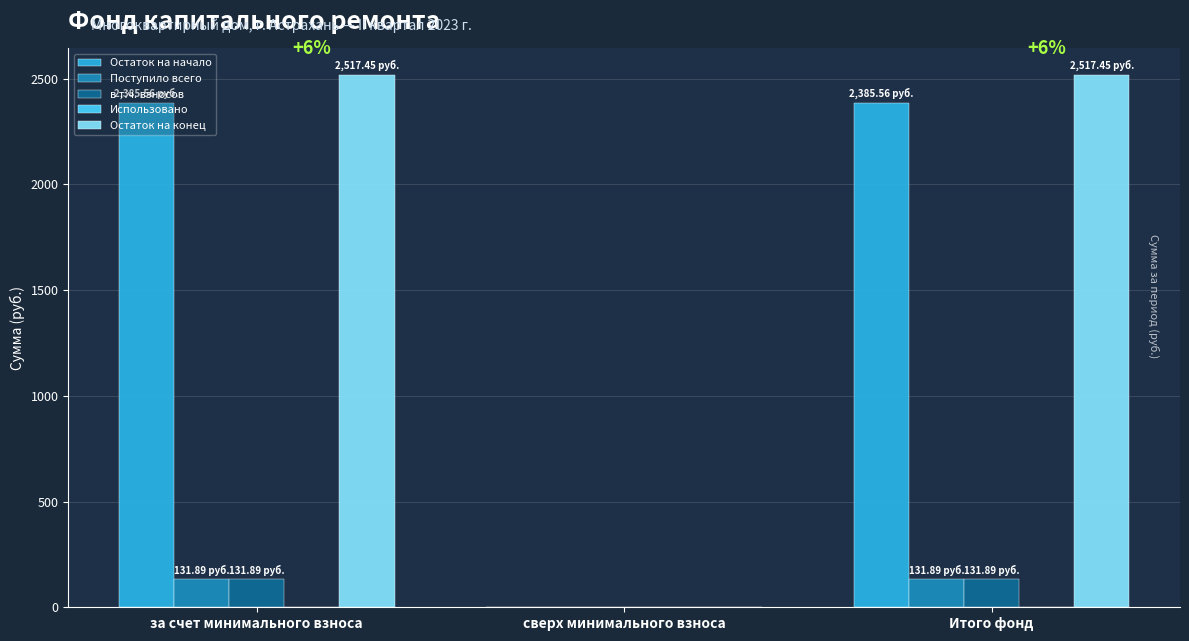

Is the value of Остаток на начало at Итого фонд greater than the value of Остаток на конец at Итого фонд?

No